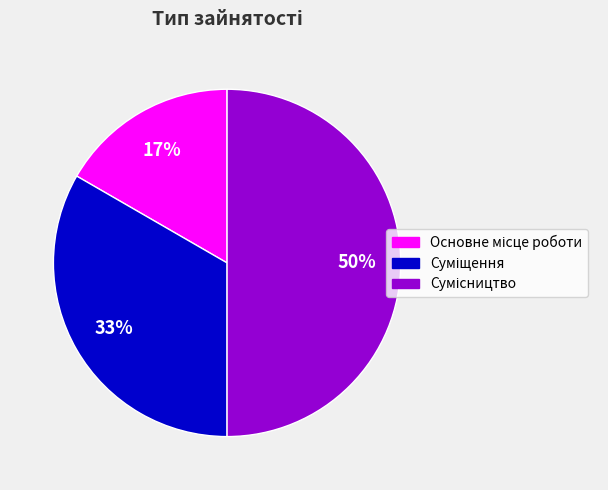

To the nearest percent, what is the average slice percentage?

33%